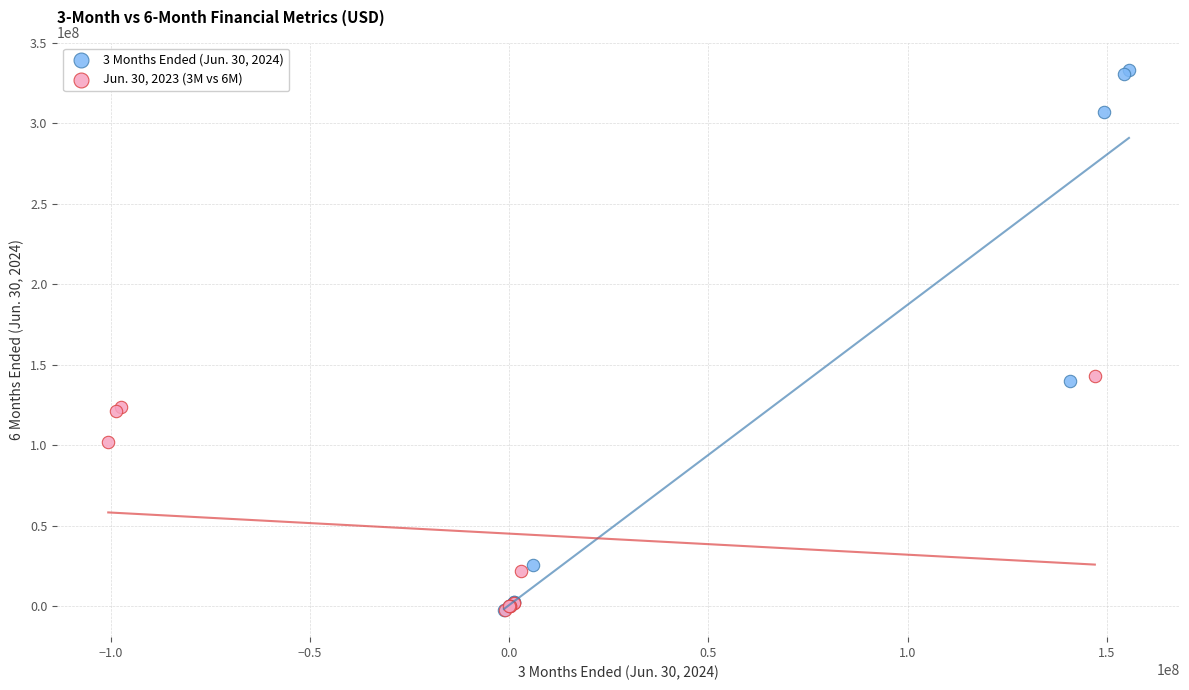

Which series has the widest spread of Y values?

3 Months Ended (Jun. 30, 2024)